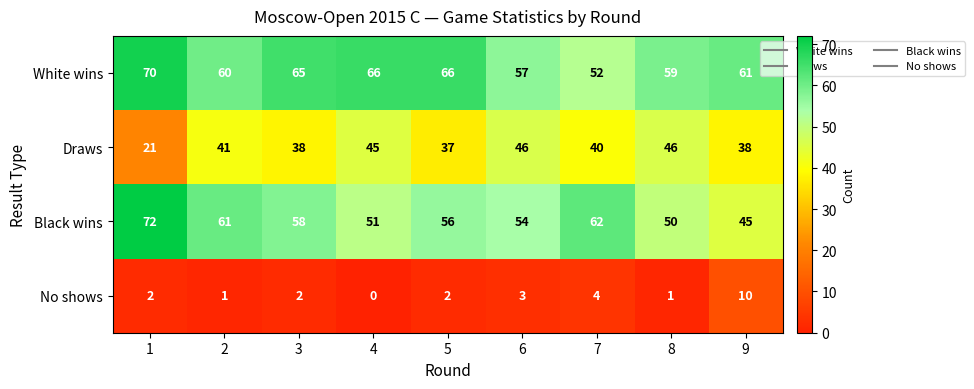

At 3, list the series in order from largest to smallest.

White wins, Black wins, Draws, No shows